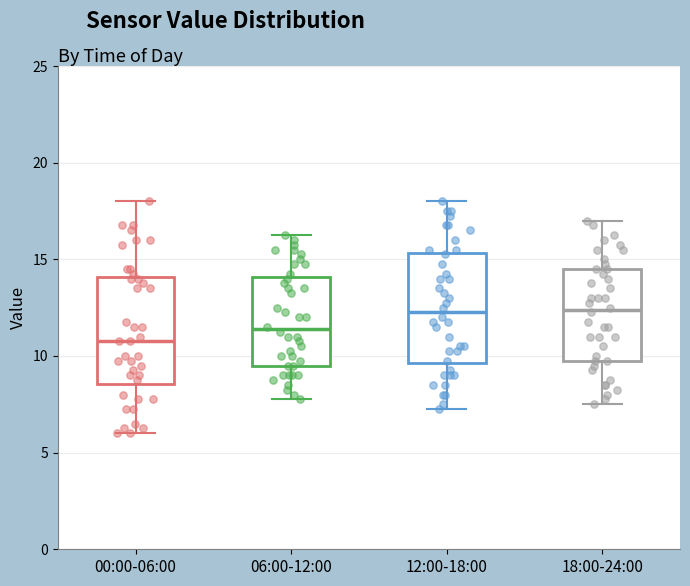

Reading left to right, read every box against the y-axis: the position of its median line, the range the box covers, and the ends of its whiskers. The values are not printed on the chart, so give them approximately, as read against the axis.

00:00-06:00: median 11.0, box 8.5 to 14.0, whiskers 6.0 to 18.0
06:00-12:00: median 11.5, box 9.5 to 14.0, whiskers 8.0 to 16.5
12:00-18:00: median 12.5, box 9.5 to 15.5, whiskers 7.5 to 18.0
18:00-24:00: median 12.5, box 10.0 to 14.5, whiskers 7.5 to 17.0